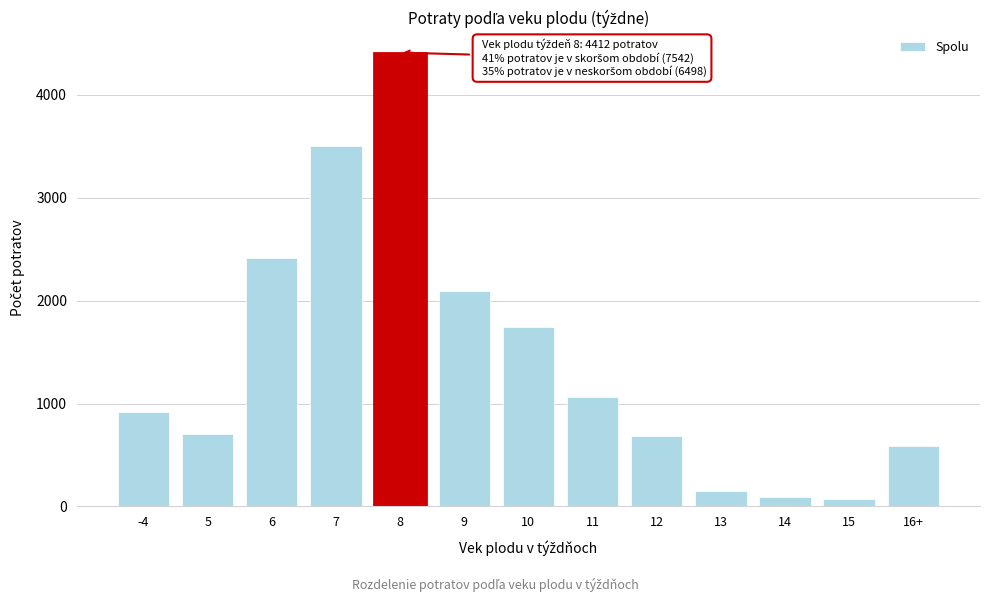

Reading right to left, extract all data points from this chart.

16+=590	15=74	14=96	13=153	12=682	11=1066	10=1747	9=2090	8=4412	7=3508	6=2417	5=703	-4=914